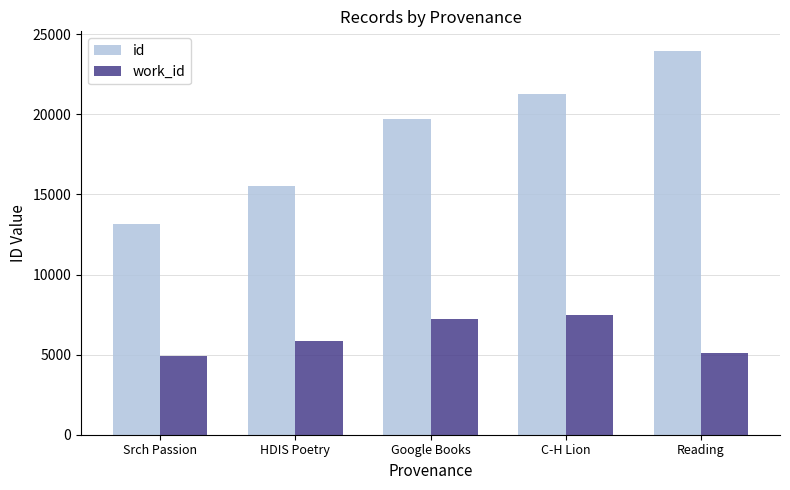

What is the sum of the work_id values at HDIS Poetry and Srch Passion?

10718